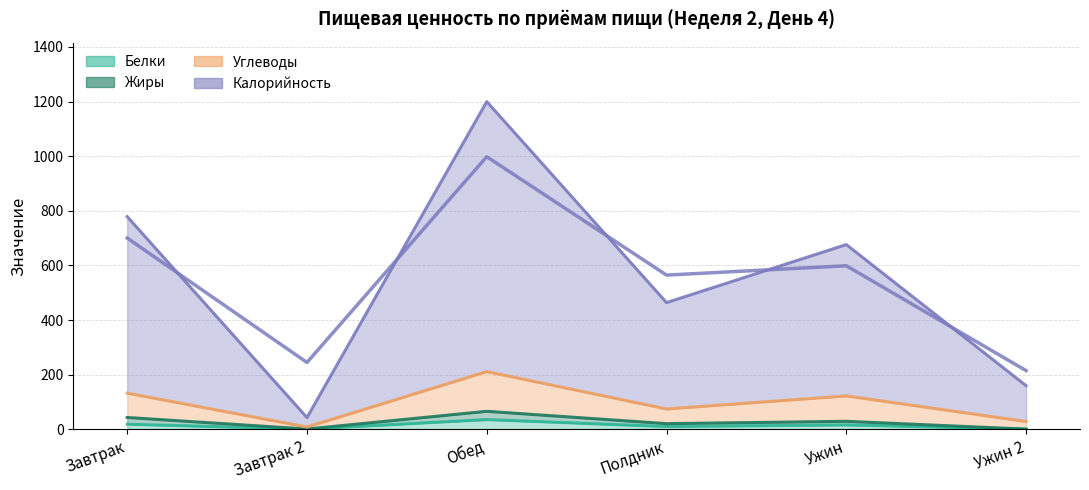

List the labels in order of Калорийность value, smallest first.

Завтрак 2, Ужин 2, Полдник, Ужин, Завтрак, Обед